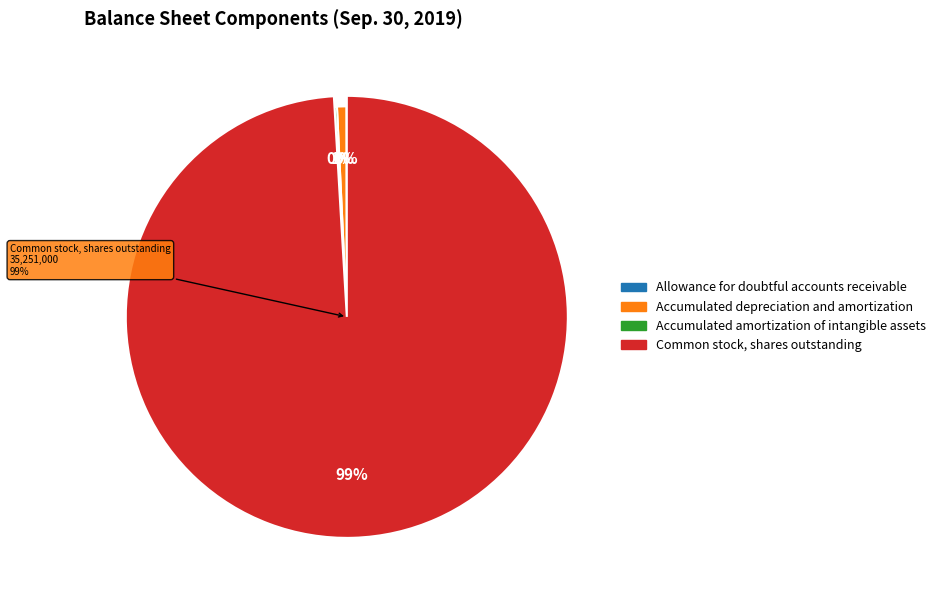

Which slice is the largest?

Common stock, shares outstanding